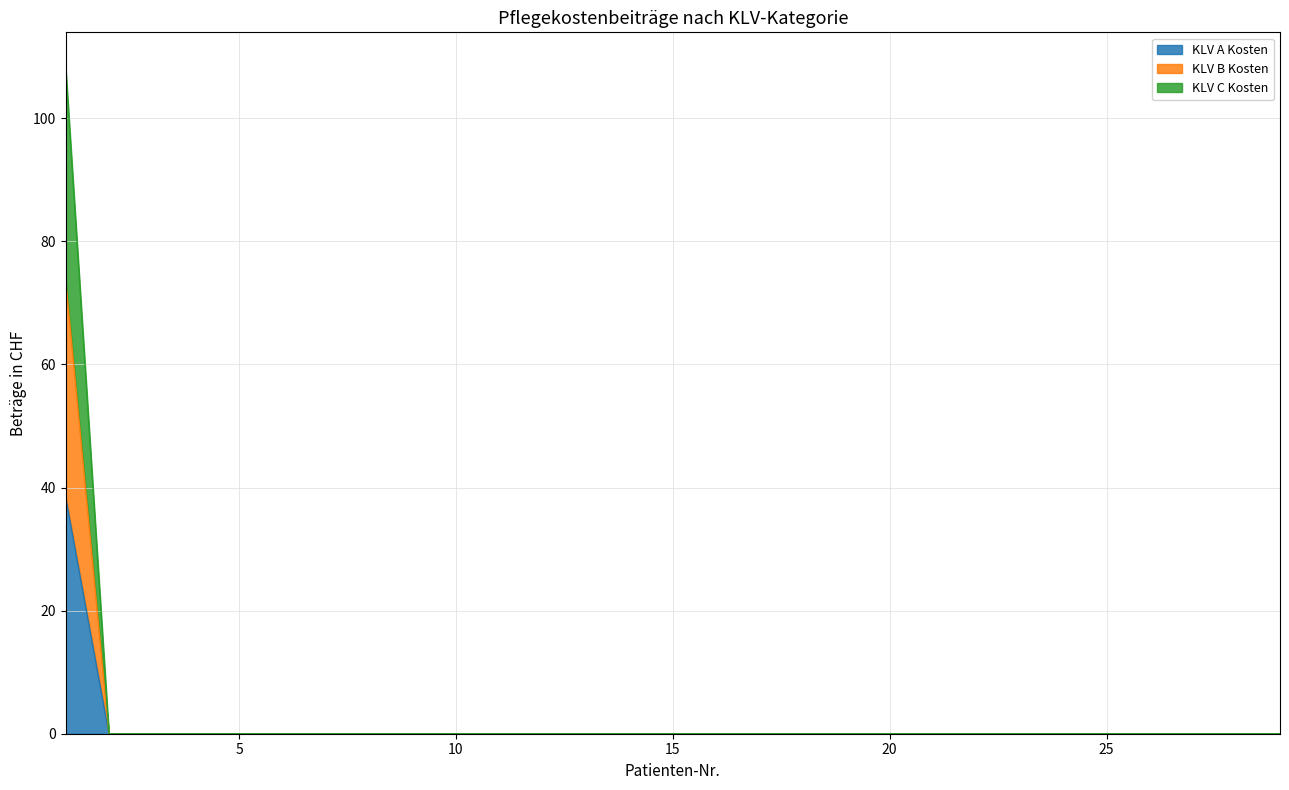

Which series has the largest total across all categories?

KLV A Kosten